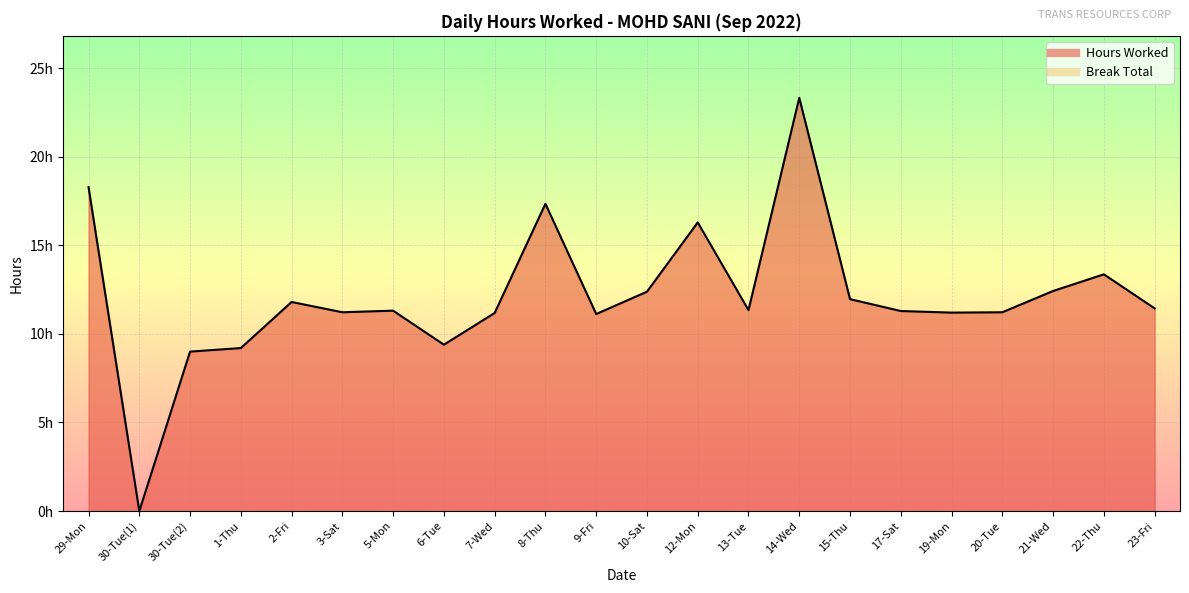

Where is the data nearest to the value 11?

9-Fri